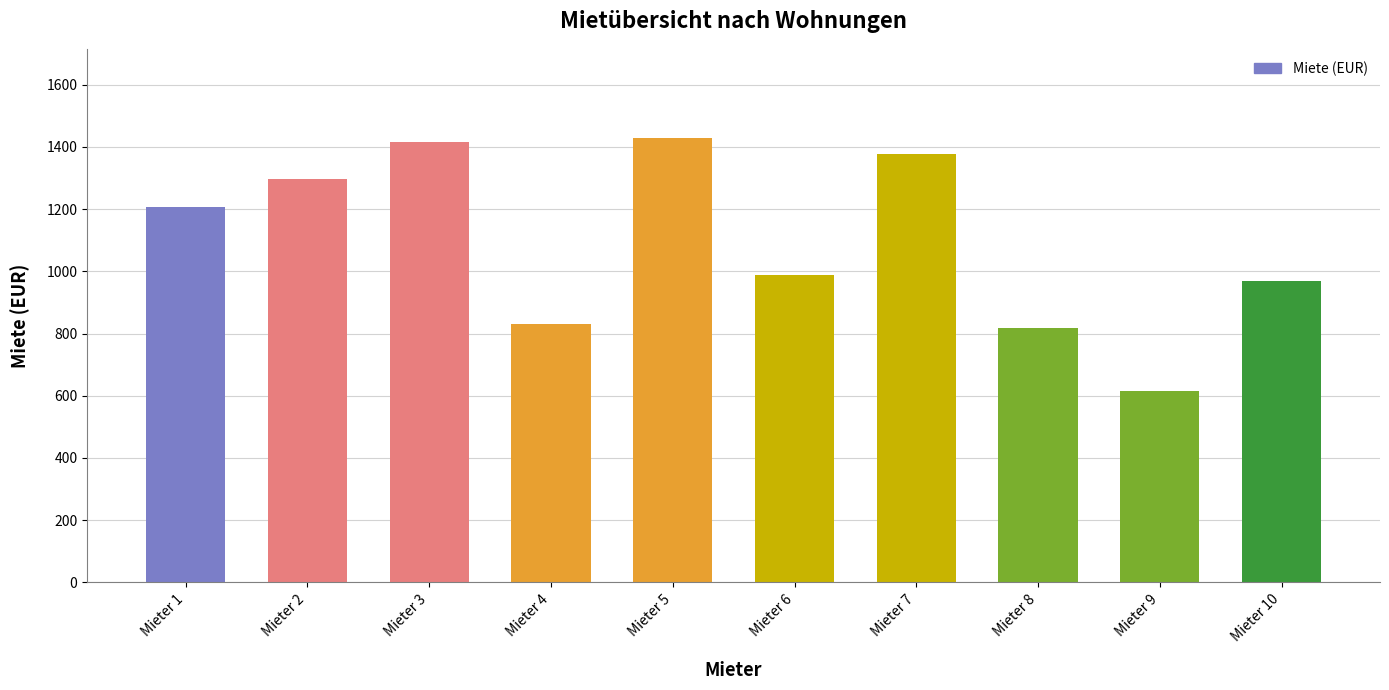

Read the value at Mieter 4.

831